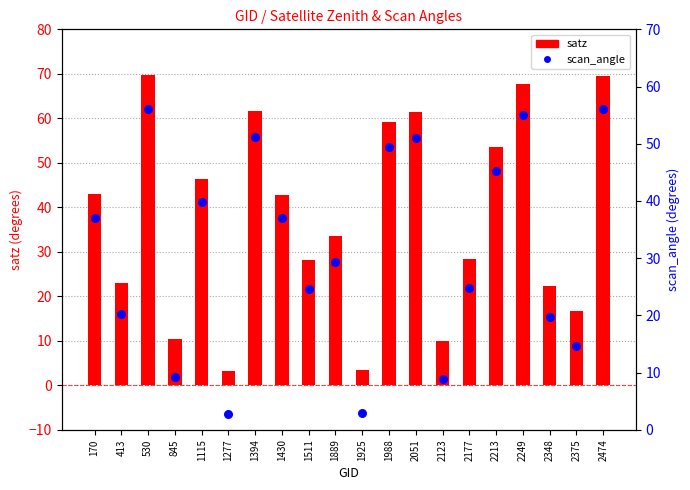

Which series contains the lowest Y value?

scan_angle